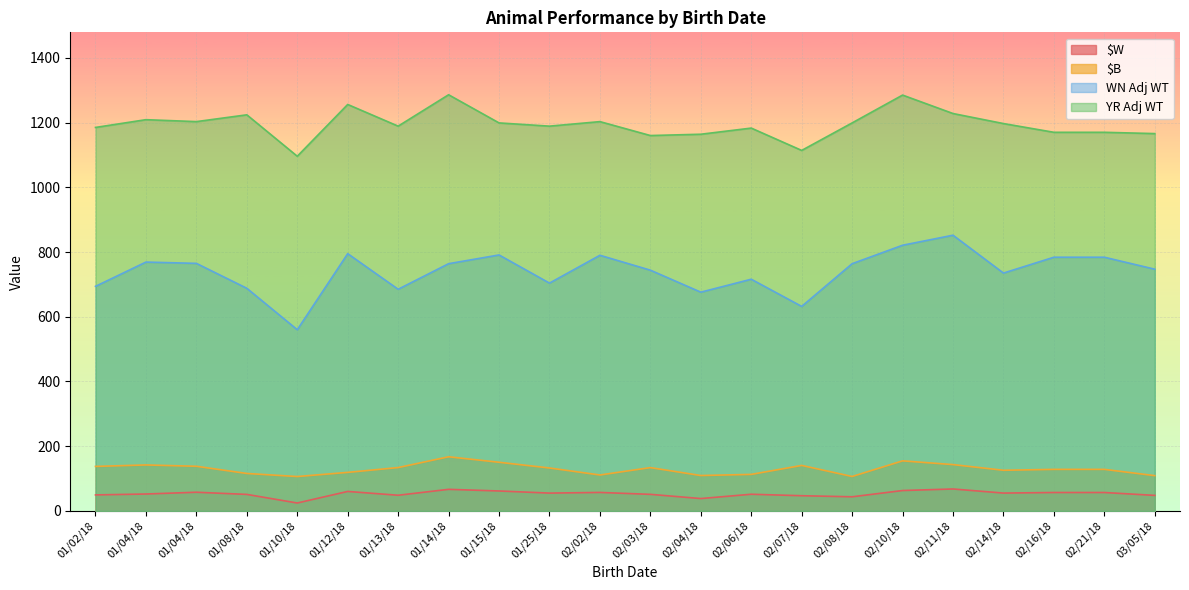

Reading left to right, extract all data points from this chart.

$W: 01/02/18=49.5	01/04/18=52.3	01/04/18=57.8	01/08/18=51.1	01/10/18=24.5	01/12/18=60.3	01/13/18=48.5	01/14/18=66.8	01/15/18=61.7	01/25/18=55.2	02/02/18=57.2	02/03/18=51.3	02/04/18=38.3	02/06/18=51.6	02/07/18=47.0	02/08/18=43.7	02/10/18=63.1	02/11/18=67.9	02/14/18=55.2	02/16/18=57.0	02/21/18=57.0	03/05/18=48.0
$B: 01/02/18=137.6	01/04/18=142.1	01/04/18=138.0	01/08/18=115.8	01/10/18=106.3	01/12/18=119.2	01/13/18=134.1	01/14/18=167.4	01/15/18=150.4	01/25/18=132.8	02/02/18=111.1	02/03/18=133.9	02/04/18=109.5	02/06/18=113.0	02/07/18=140.7	02/08/18=106.5	02/10/18=154.8	02/11/18=143.2	02/14/18=125.7	02/16/18=128.5	02/21/18=128.5	03/05/18=109.1
WN Adj WT: 01/02/18=694.0	01/04/18=769.0	01/04/18=765.0	01/08/18=688.0	01/10/18=560.0	01/12/18=795.0	01/13/18=685.0	01/14/18=764.0	01/15/18=791.0	01/25/18=704.0	02/02/18=790.0	02/03/18=744.0	02/04/18=676.0	02/06/18=716.0	02/07/18=632.0	02/08/18=764.0	02/10/18=821.0	02/11/18=852.0	02/14/18=735.0	02/16/18=784.0	02/21/18=784.0	03/05/18=747.0
YR Adj WT: 01/02/18=1185.0	01/04/18=1209.0	01/04/18=1203.0	01/08/18=1224.0	01/10/18=1096.0	01/12/18=1256.0	01/13/18=1189.0	01/14/18=1286.0	01/15/18=1199.0	01/25/18=1189.0	02/02/18=1203.0	02/03/18=1160.0	02/04/18=1164.0	02/06/18=1183.0	02/07/18=1114.0	02/08/18=1199.0	02/10/18=1285.0	02/11/18=1228.0	02/14/18=1197.0	02/16/18=1170.0	02/21/18=1170.0	03/05/18=1166.0